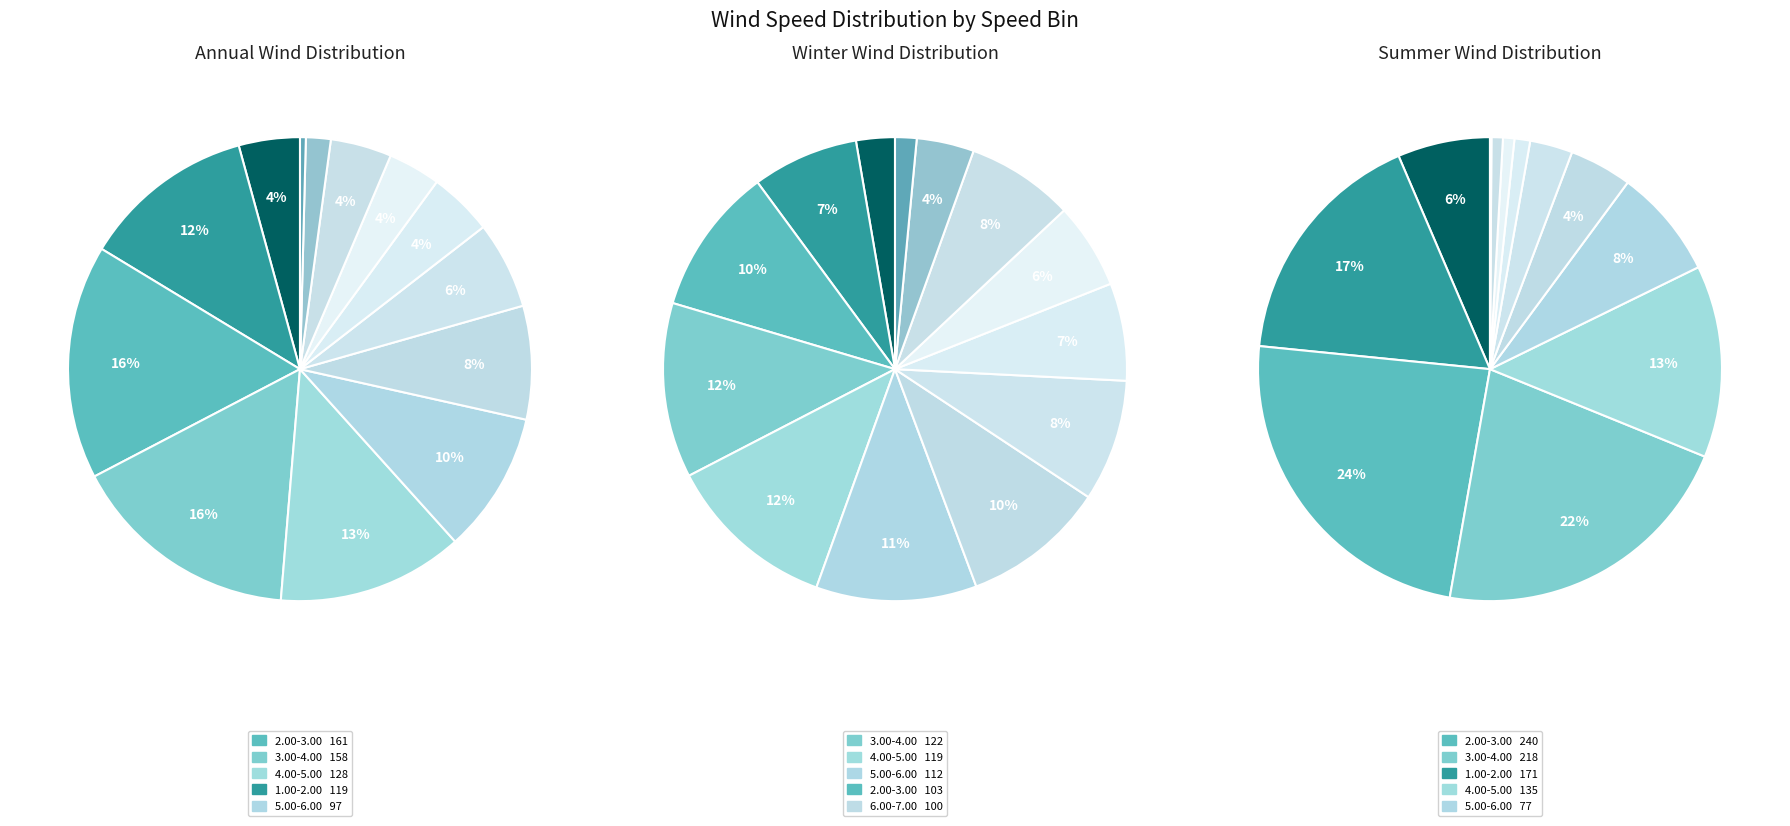

Which series has the largest range (max minus min)?

Summer